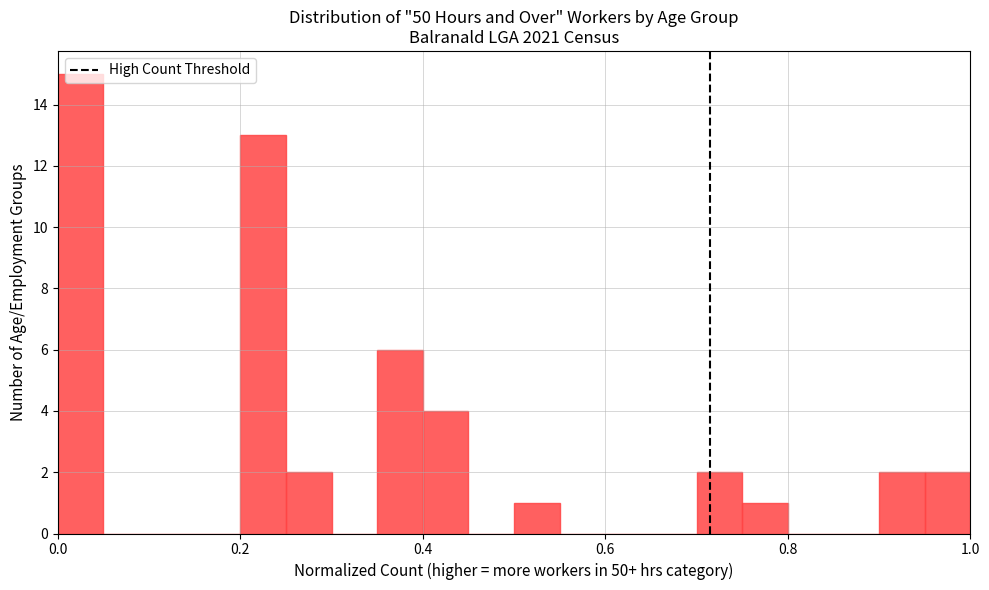

Around what value on the x-axis is the tallest bar? Give the approximate position of its centre, as read against the axis.

0.02